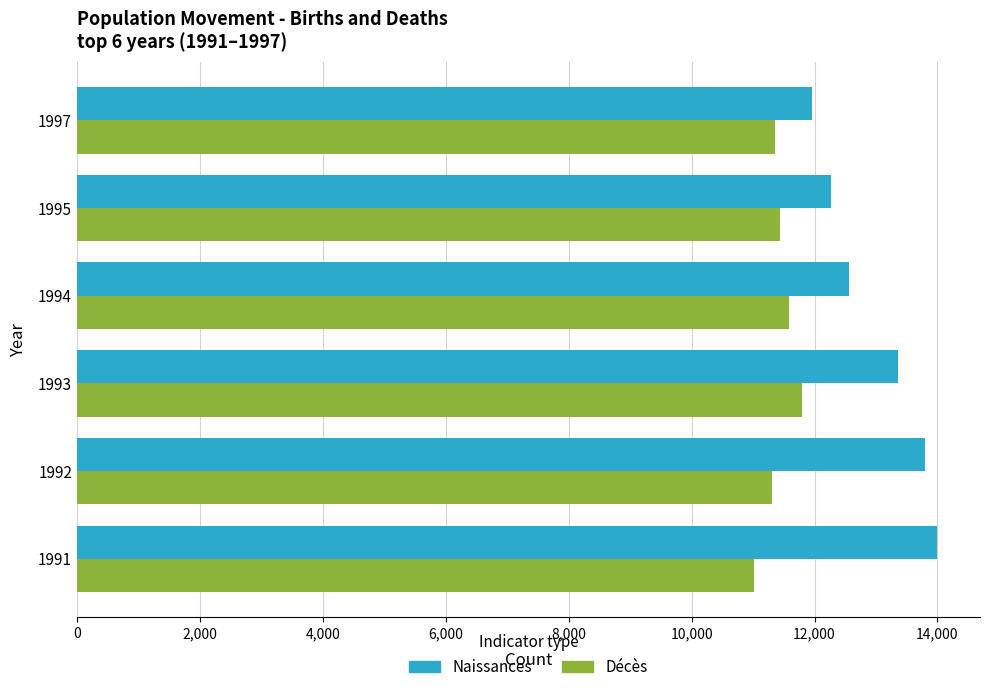

What is the sum of all Décès values?

68484